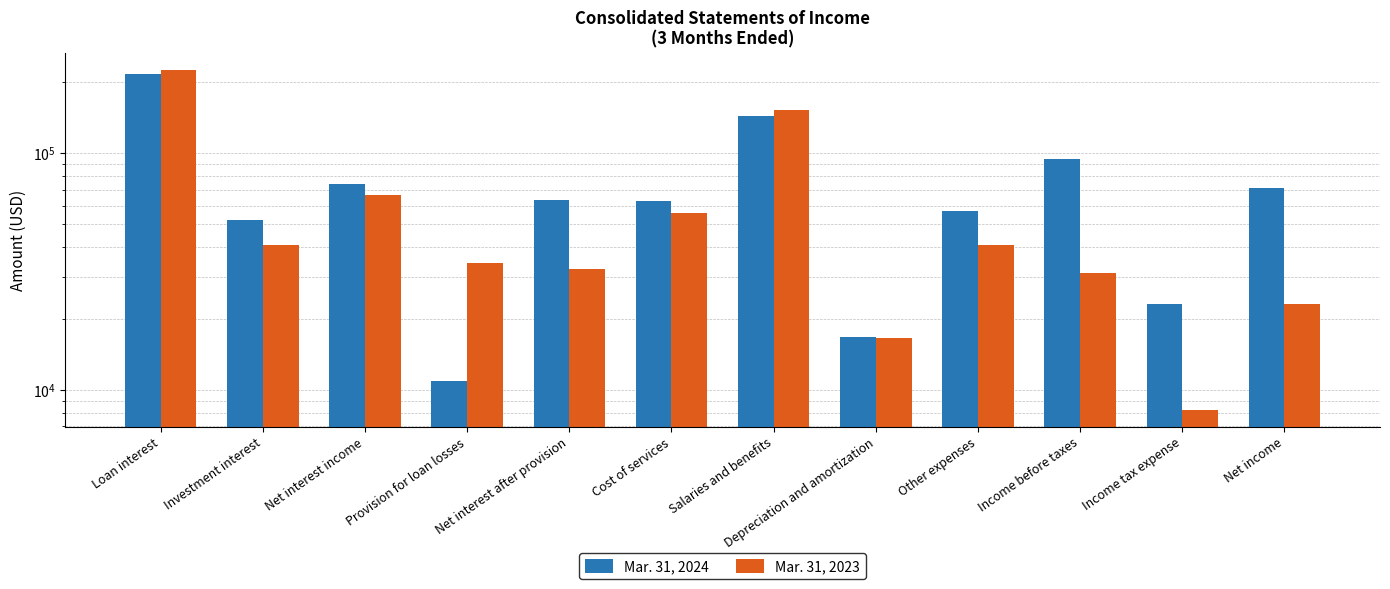

At which label does Mar. 31, 2024 first exceed 63294?

Loan interest